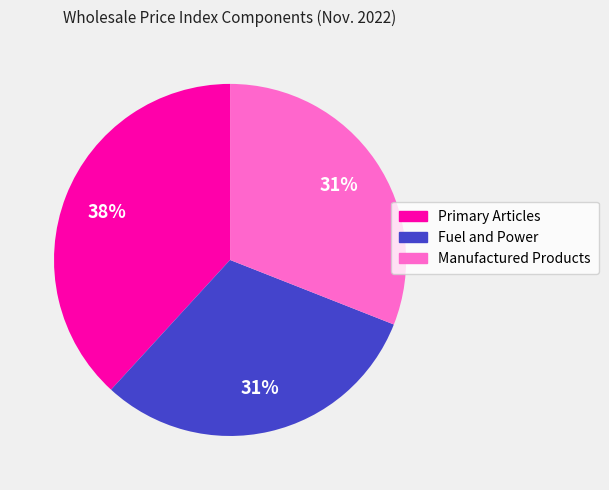

Do Manufactured Products and Fuel and Power together represent more than half of the pie?

Yes